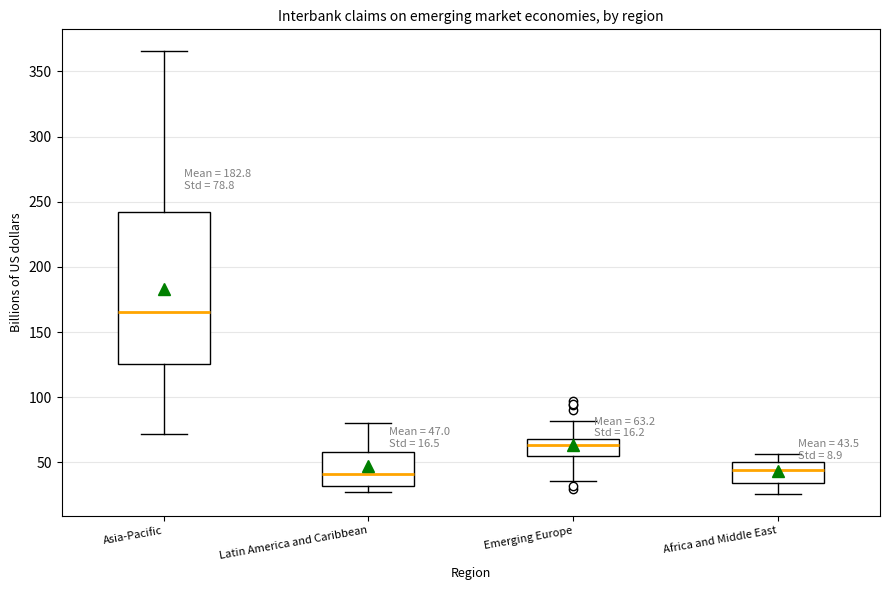

Comparing the boxes themselves (not the whiskers), which one is the tallest?

Asia-Pacific